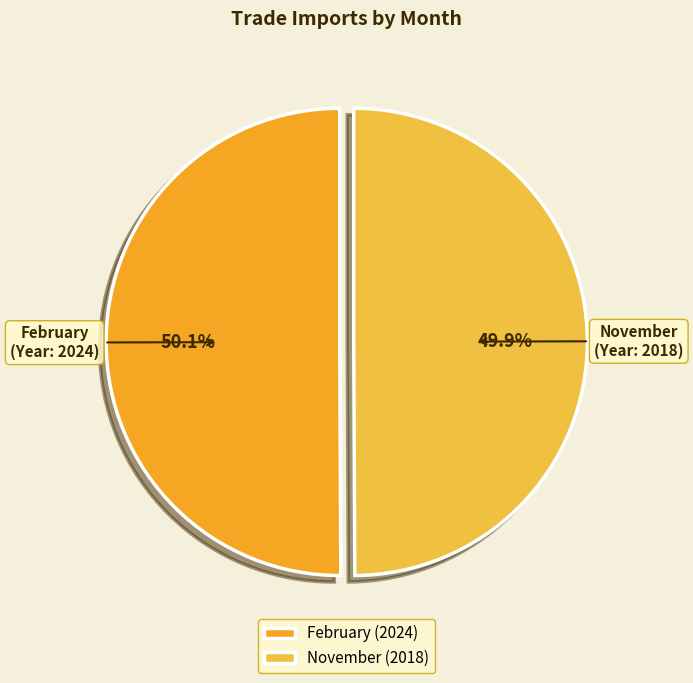

Approximately how many times larger is the value at February compared to November?

1.0